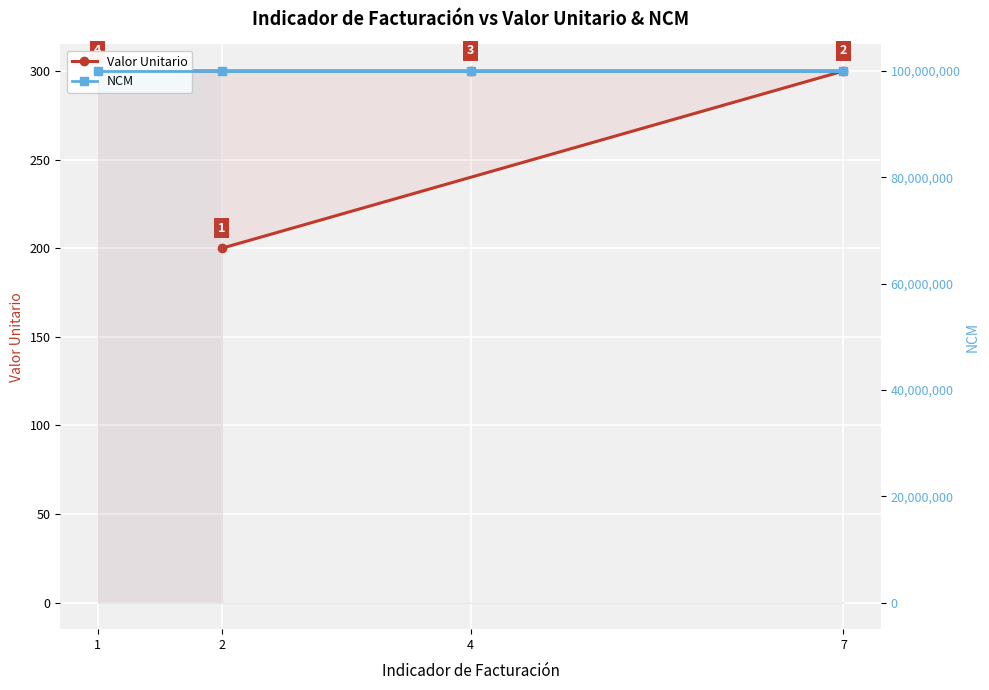

What is the sum of all NCM values?

399999990